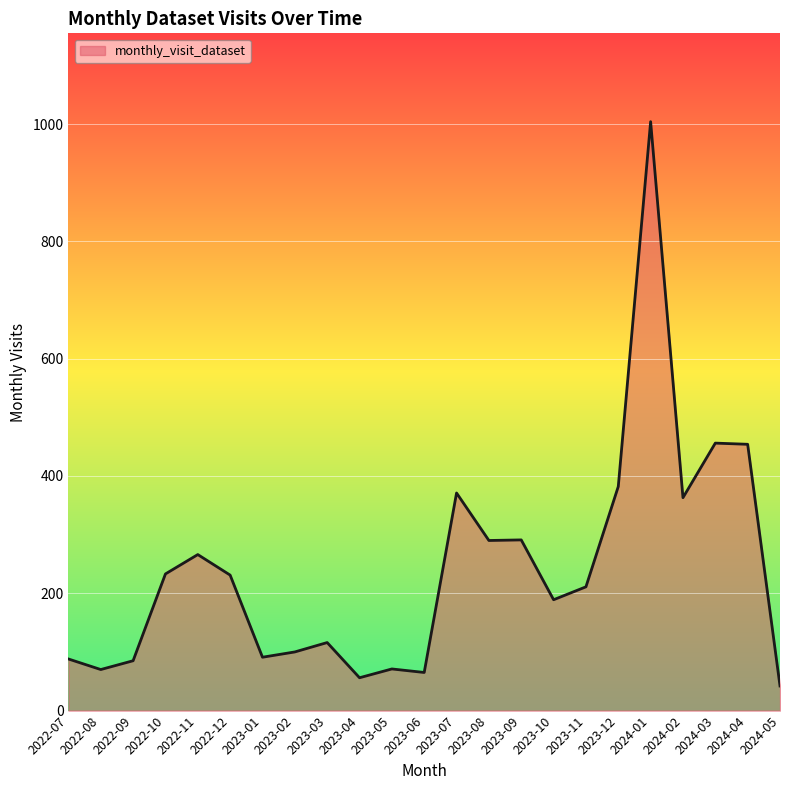

What position from the left is 2023-06?

12